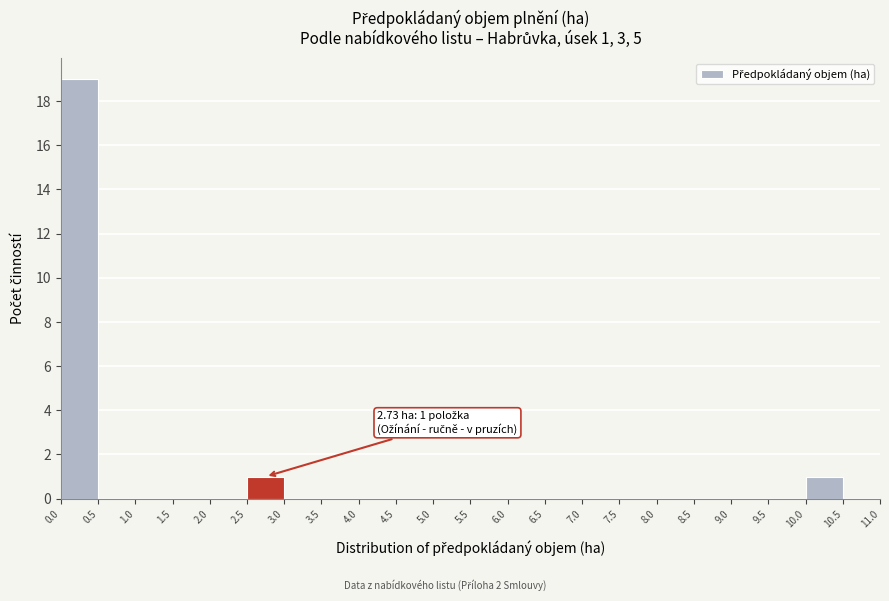

Which range on the x-axis has the tallest bar?

0.0 to 0.5